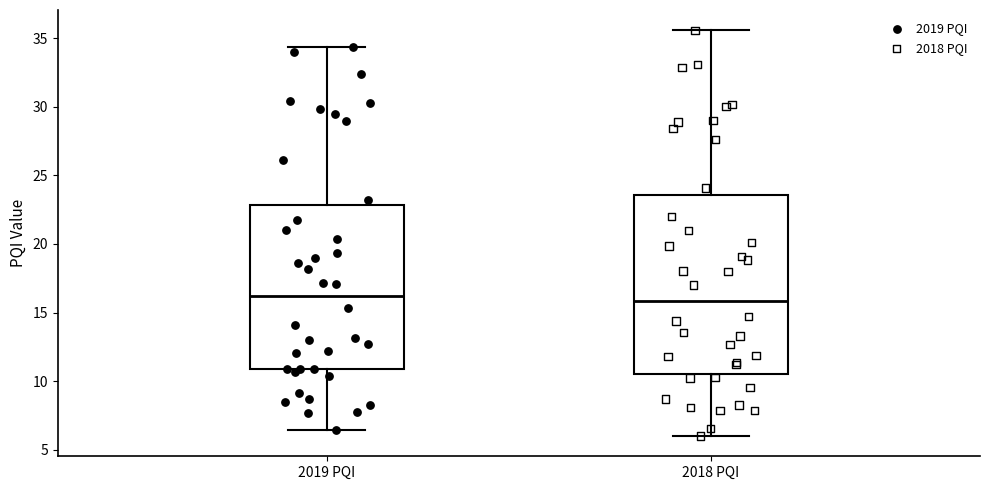

Which box is the tallest, from its lower edge to its upper edge?

2018 PQI